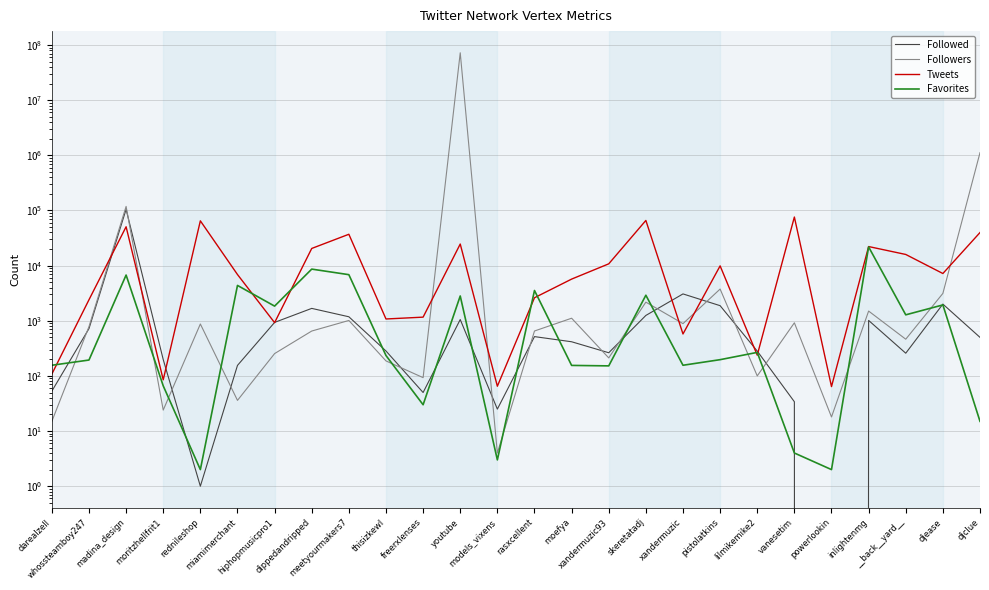

Where is the first local maximum for Tweets?

madina_design